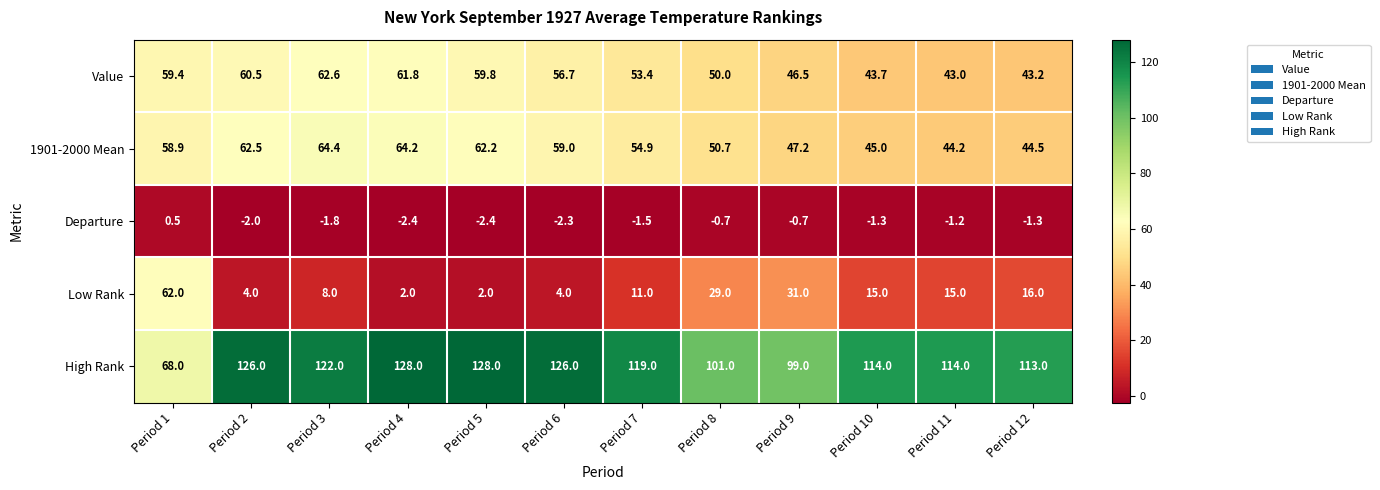

At Period 7, list the series in order from largest to smallest.

High Rank, 1901-2000 Mean, Value, Low Rank, Departure